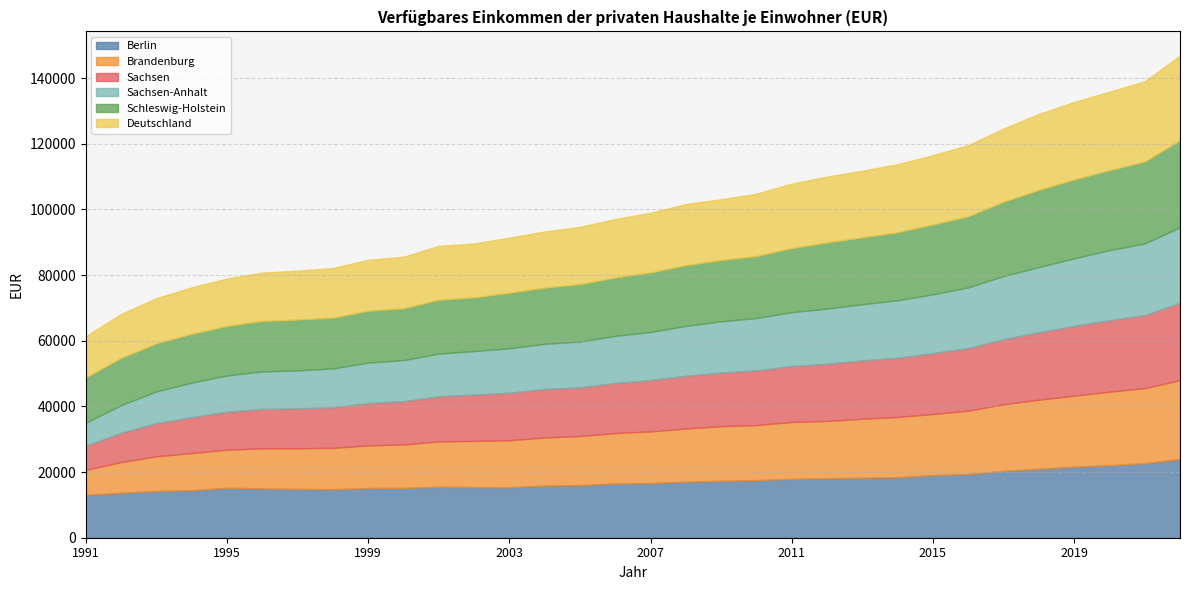

List the labels in order of Berlin value, largest first.

2022, 2021, 2020, 2019, 2018, 2017, 2016, 2015, 2014, 2013, 2012, 2011, 2010, 2009, 2008, 2007, 2006, 2005, 2004, 2001, 2002, 2003, 1995, 2000, 1999, 1996, 1997, 1998, 1994, 1993, 1992, 1991